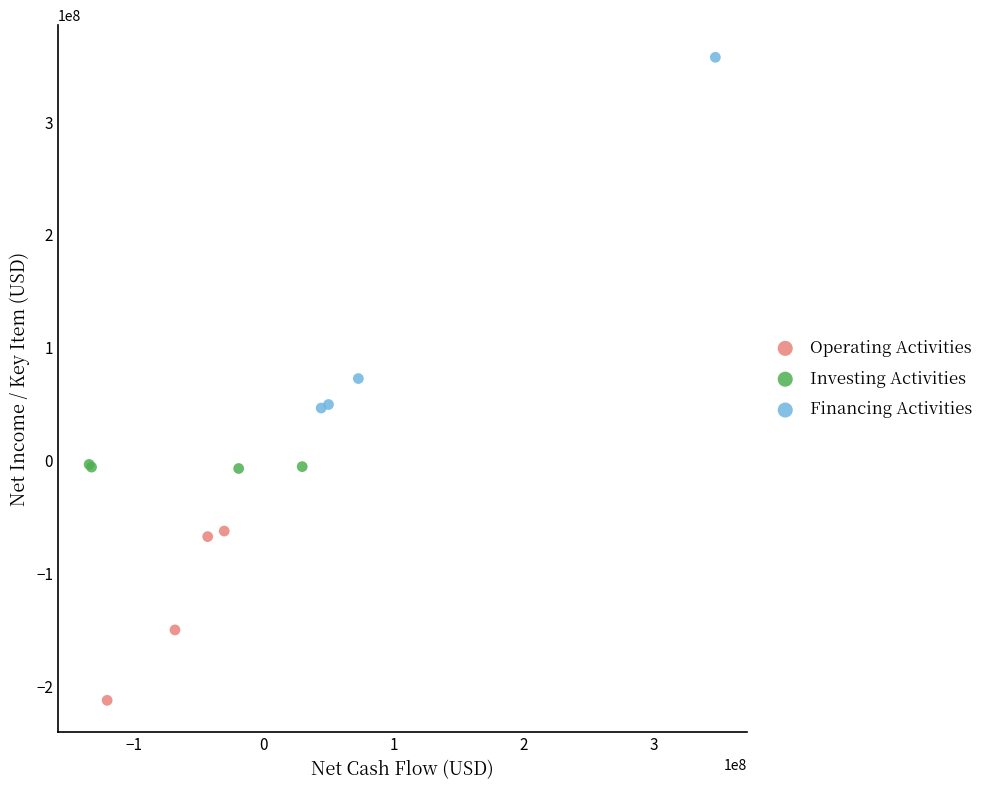

Which series contains the highest Y value?

Financing Activities